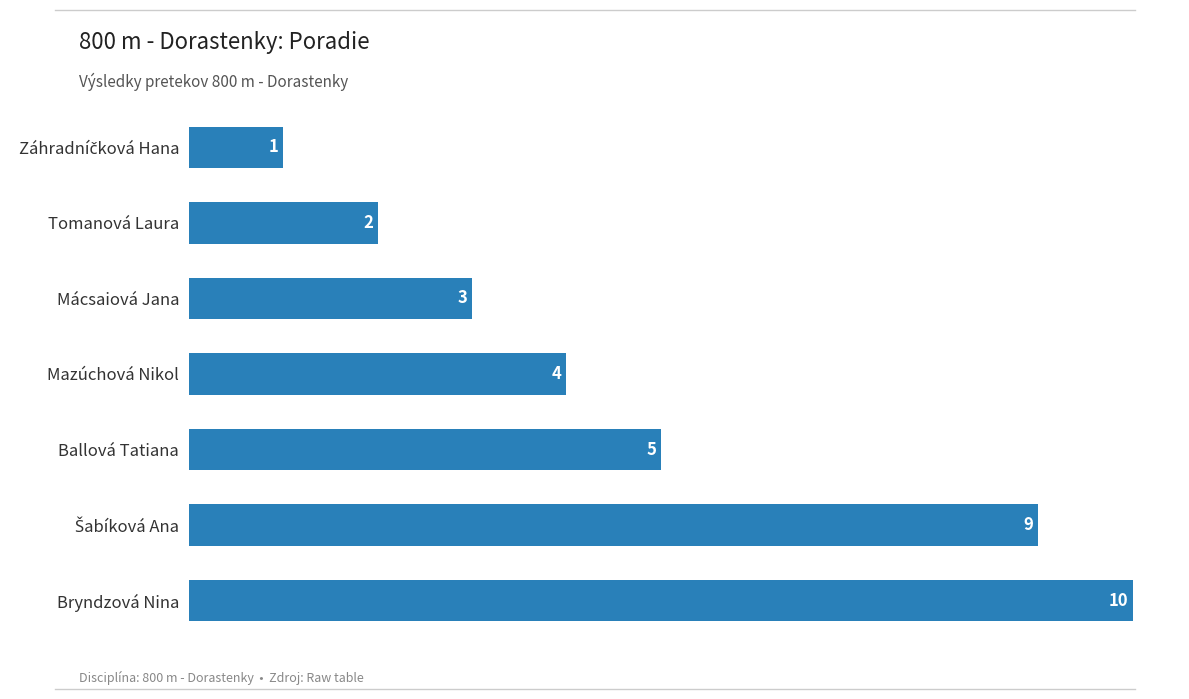

What is the smallest value displayed?

1